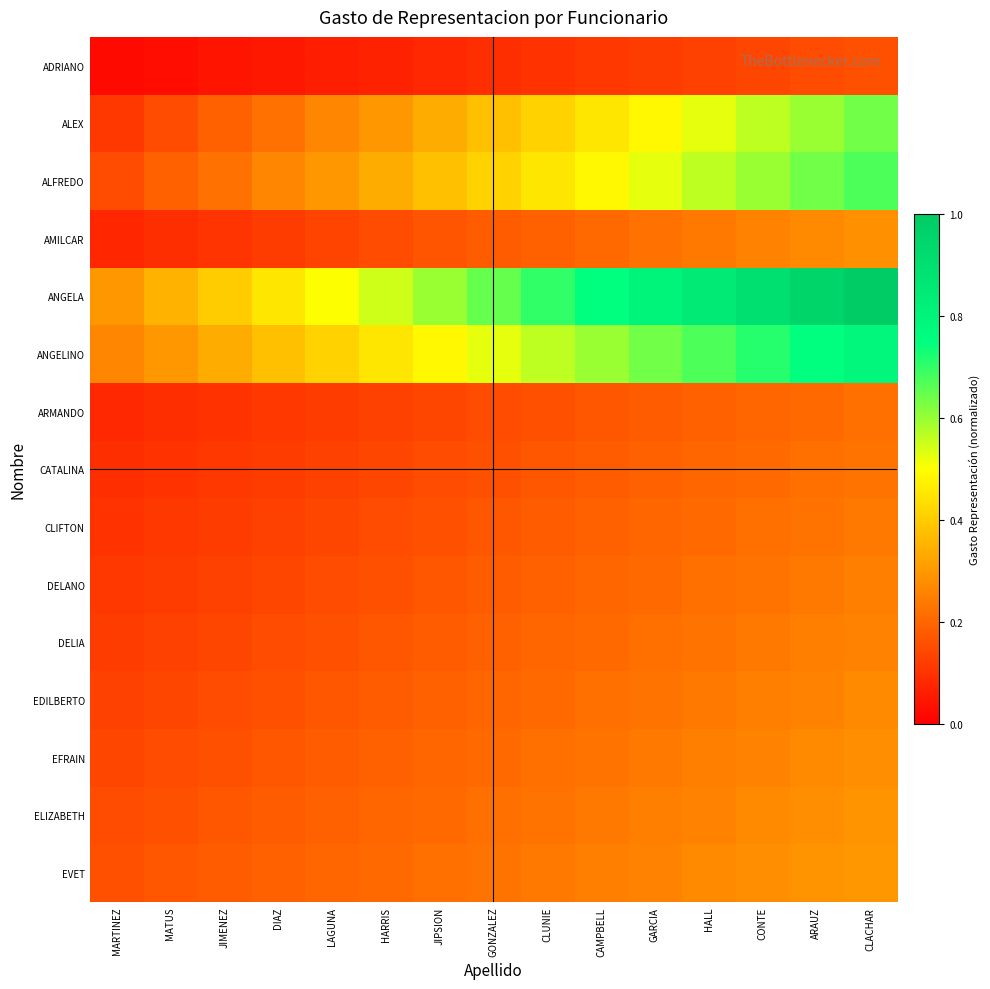

Which series has the largest total across all categories?

ANGELA